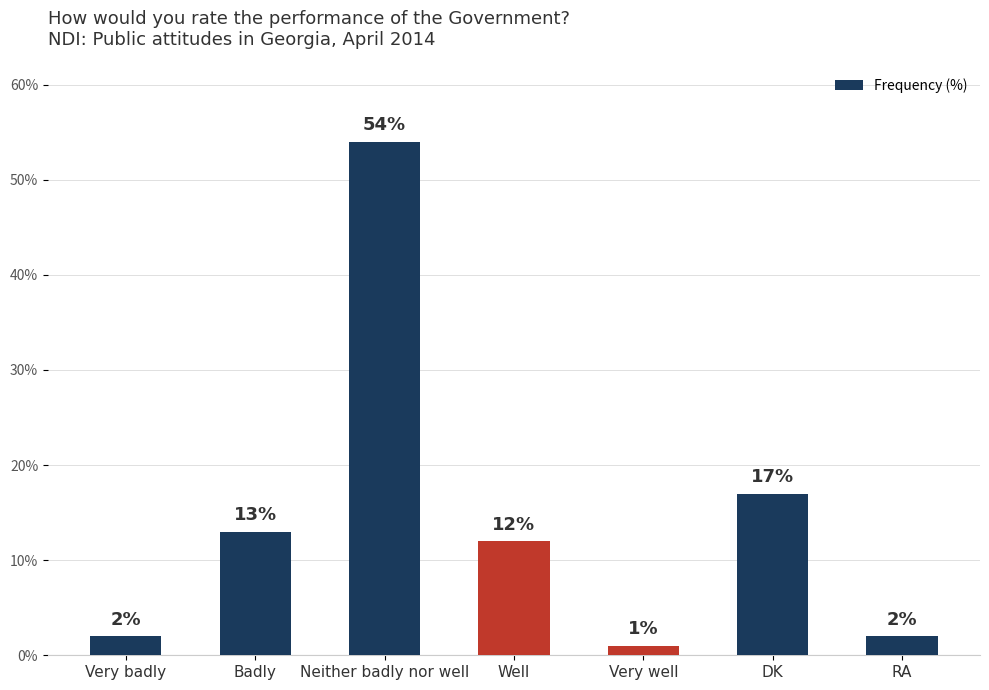

What is the ratio of the value at Very well to the value at RA?

0.5